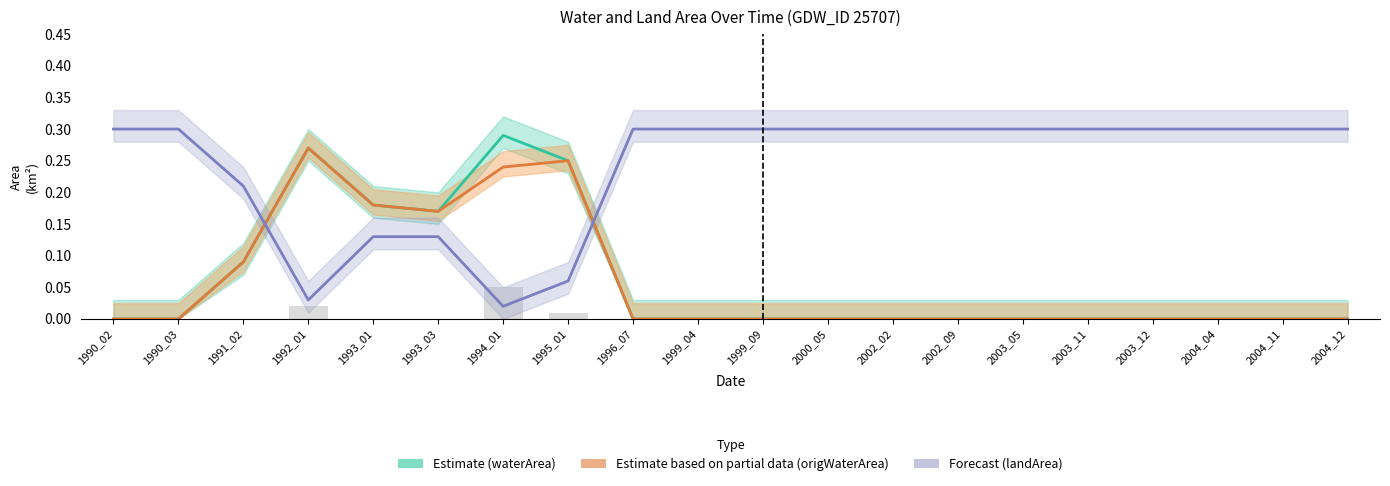

Is it true that Forecast (landArea) equals 0.2 at 2003_12?

False